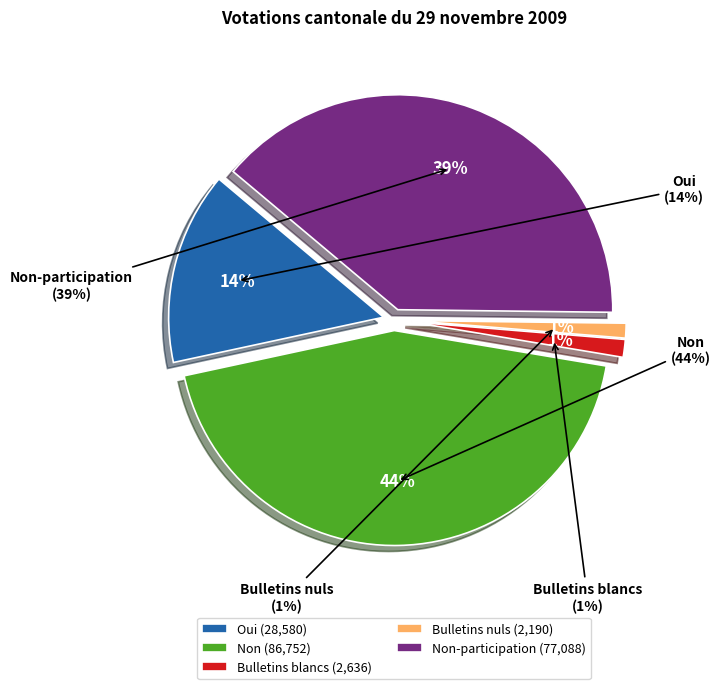

To the nearest percent, what percentage of the pie is Oui?

14%